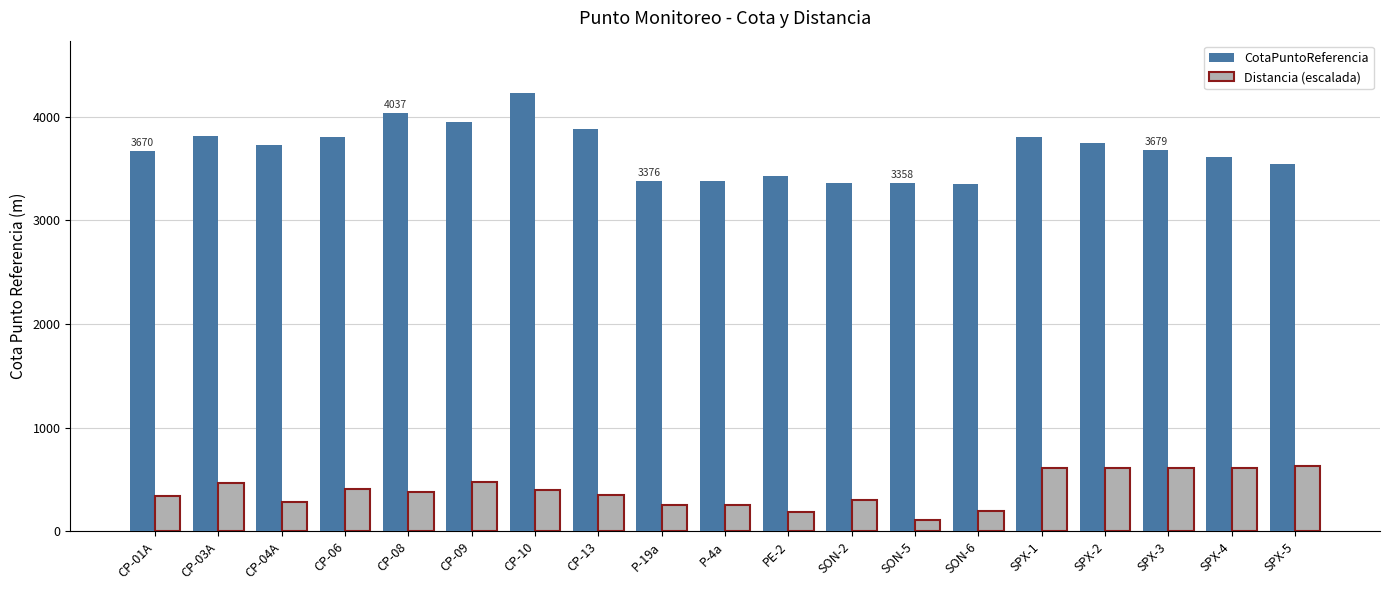

What value does the Distancia (escalada) series have at SON-6?

197.7